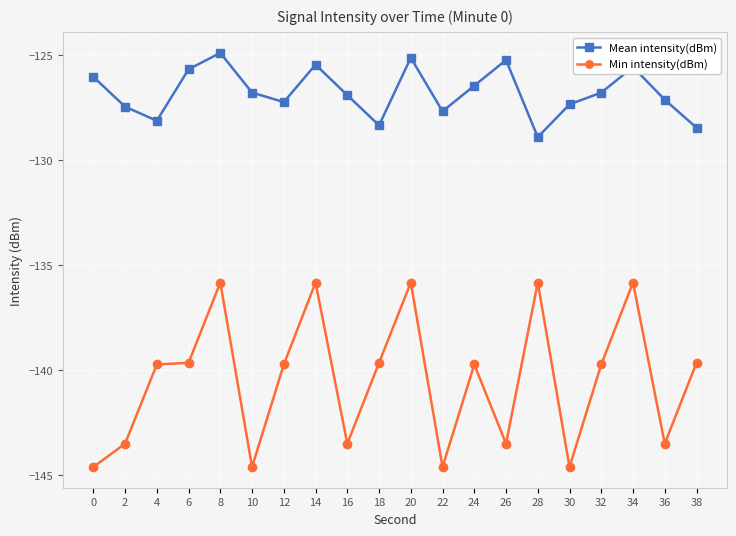

Is this an area chart (filled region under the line)?

No